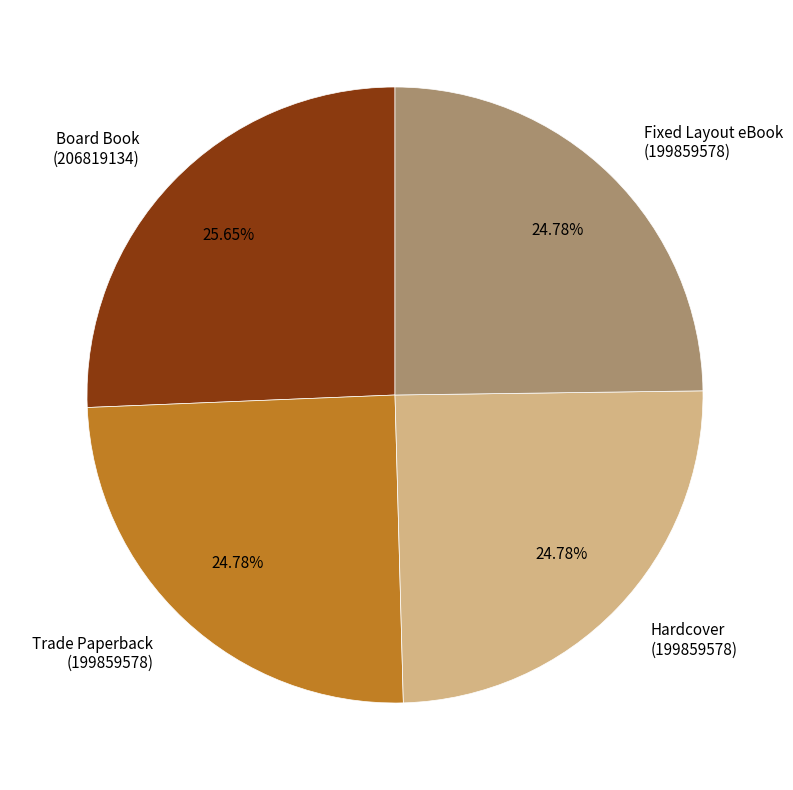

Is the sum of Trade Paperback (199859578) and Hardcover (199859578) greater than half?

No